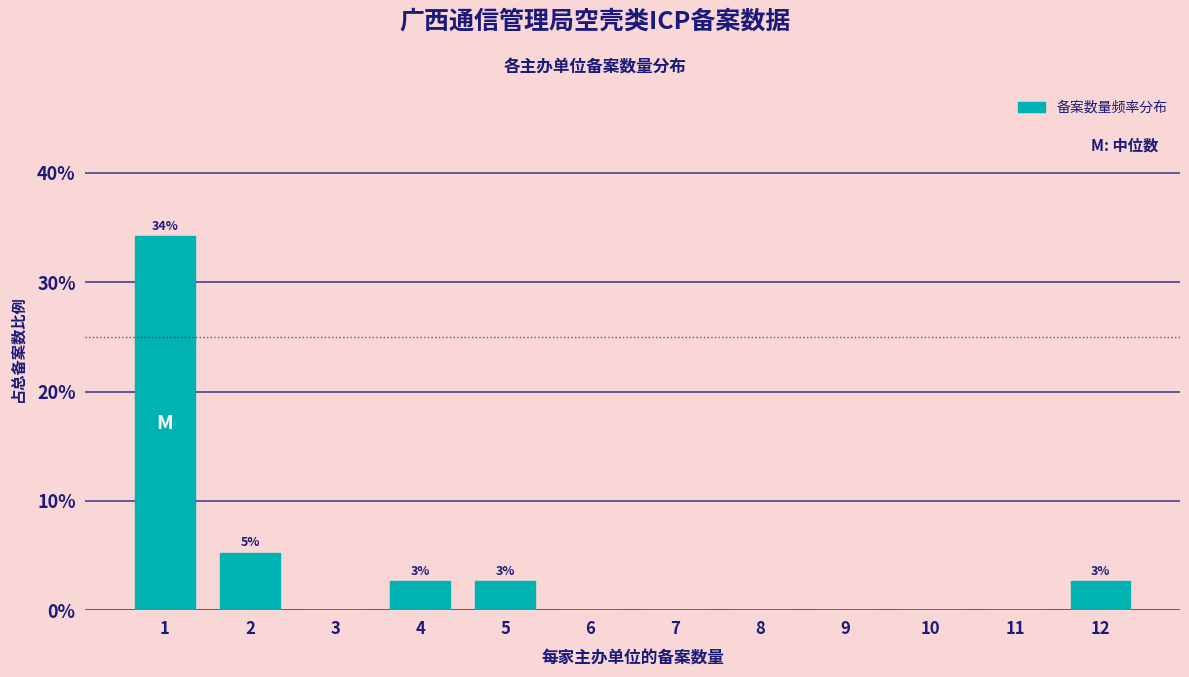

Reading left to right, extract all data points from this chart.

1=34.2	2=5.3	3=0.0	4=2.6	5=2.6	6=0.0	7=0.0	8=0.0	9=0.0	10=0.0	11=0.0	12=2.6